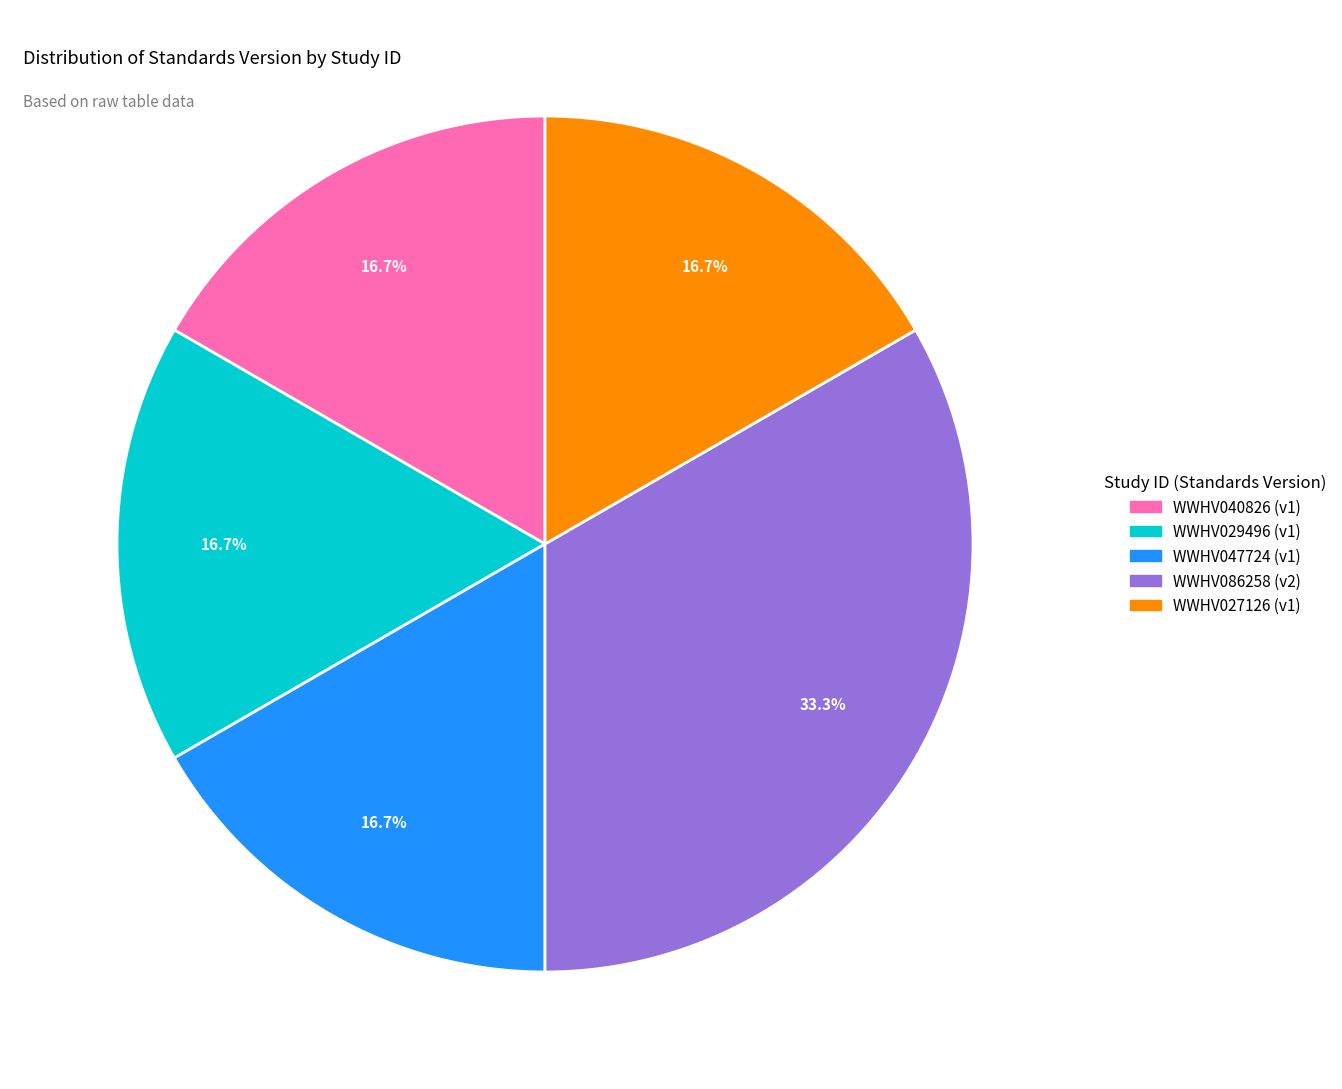

Does WWHV027126 represent more than half of the total?

No